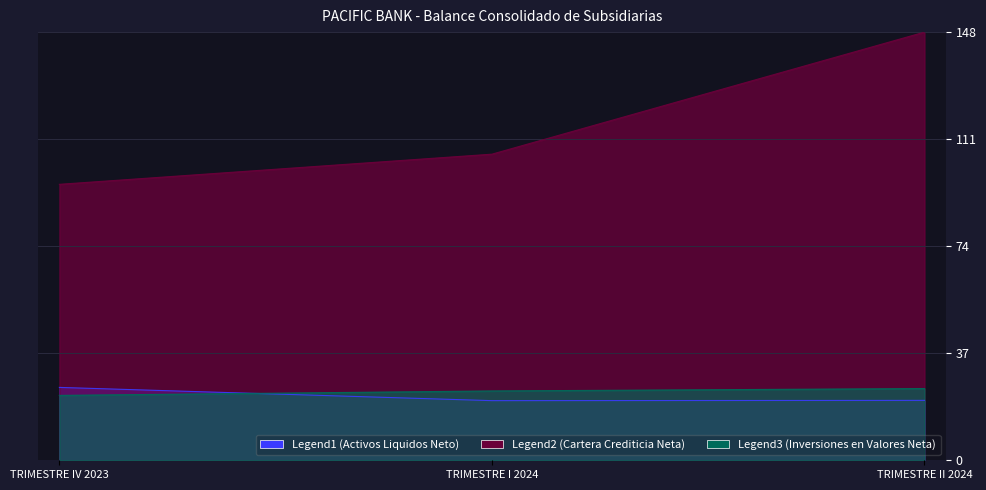

Is the value of Legend2 (Cartera Crediticia Neta) at TRIMESTRE II 2024 greater than the value of Legend3 (Inversiones en Valores Neta) at TRIMESTRE II 2024?

Yes